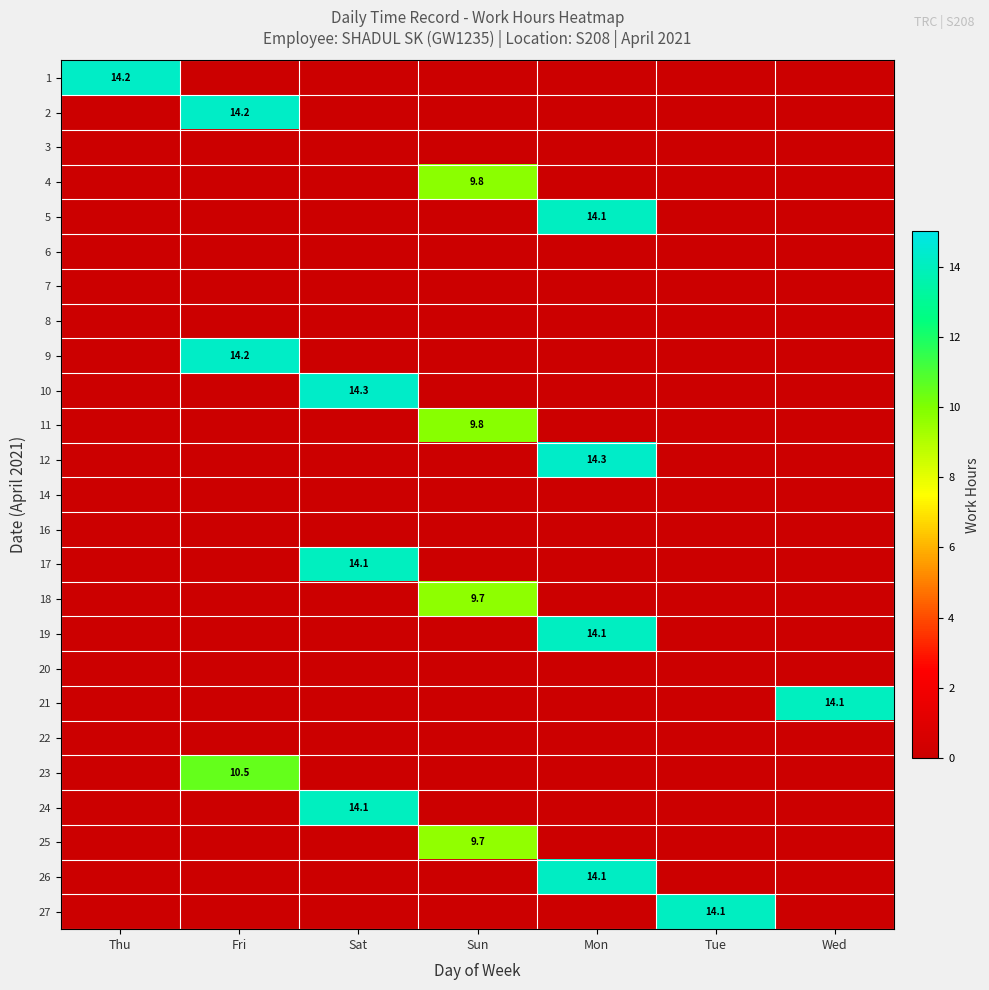

At which category is the sum across all series the highest?

Mon